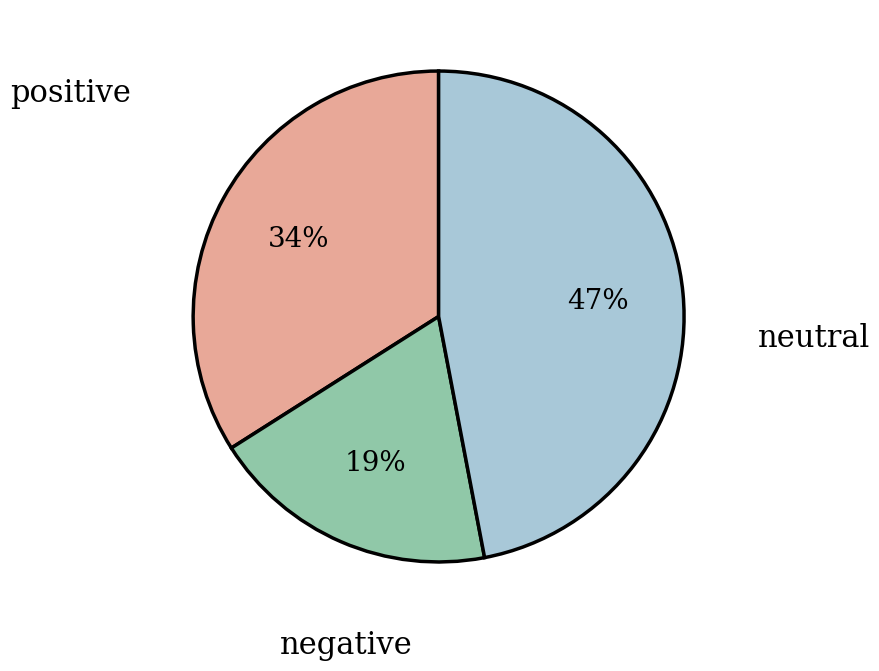

Is there any slice that represents more than half of the pie?

No